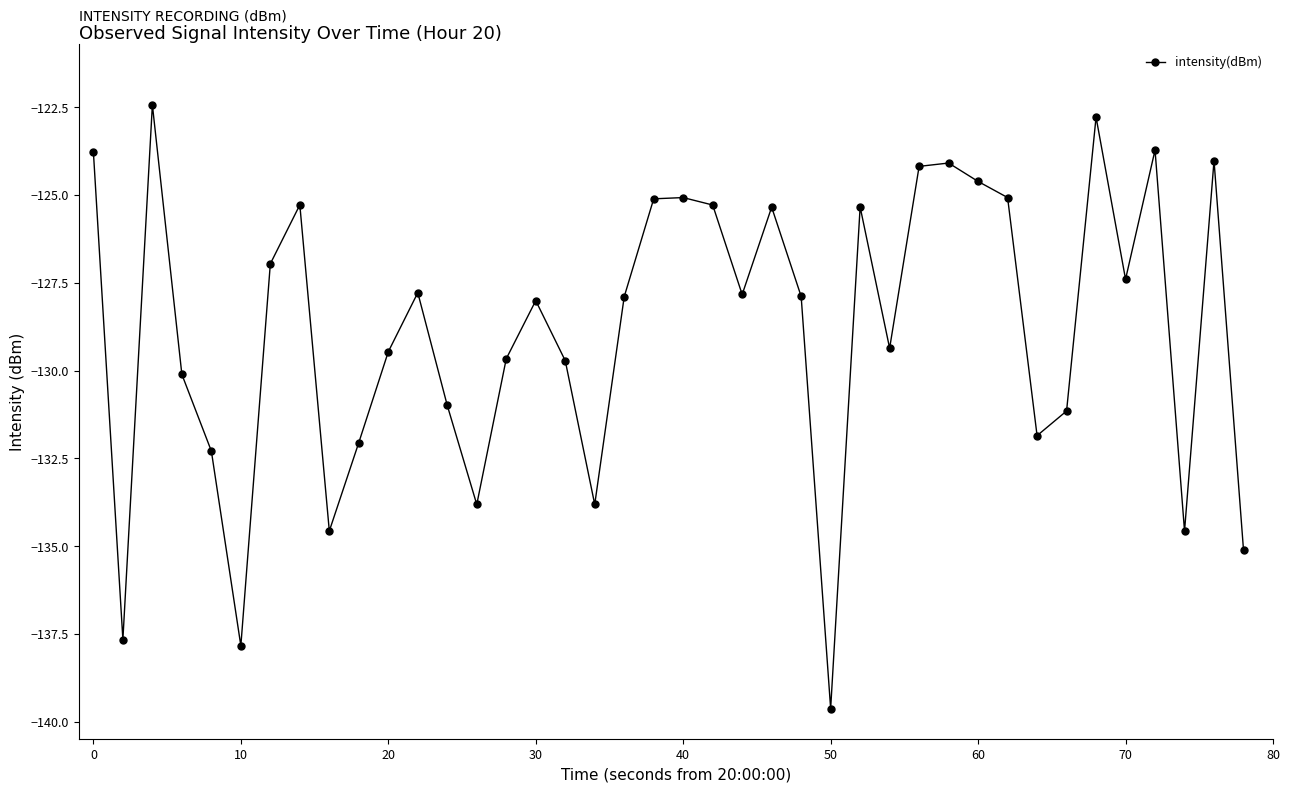

Does the chart have visible grid lines?

No